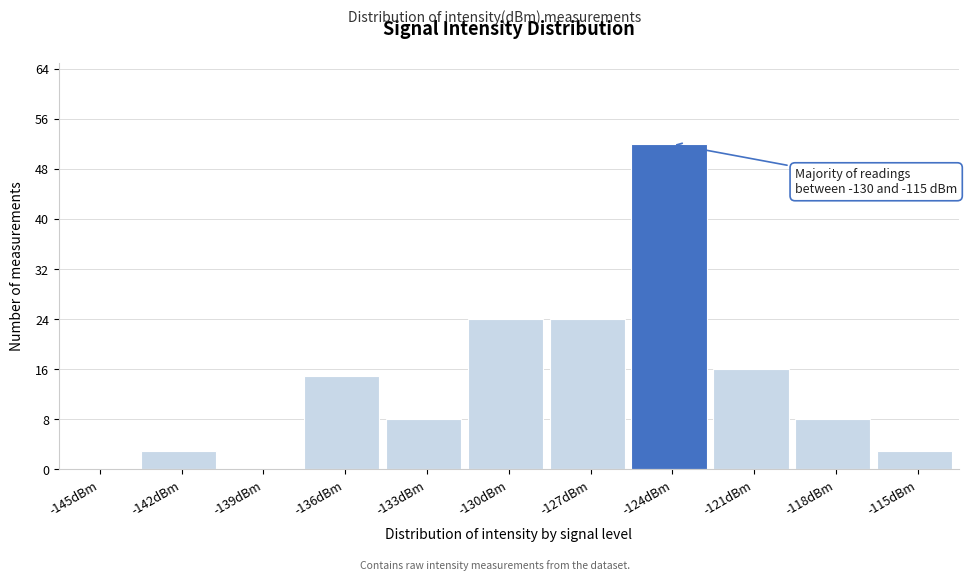

Reading left to right, what are all the values shown in this chart?

-145dBm=0	-142dBm=3	-139dBm=0	-136dBm=15	-133dBm=8	-130dBm=24	-127dBm=24	-124dBm=52	-121dBm=16	-118dBm=8	-115dBm=3